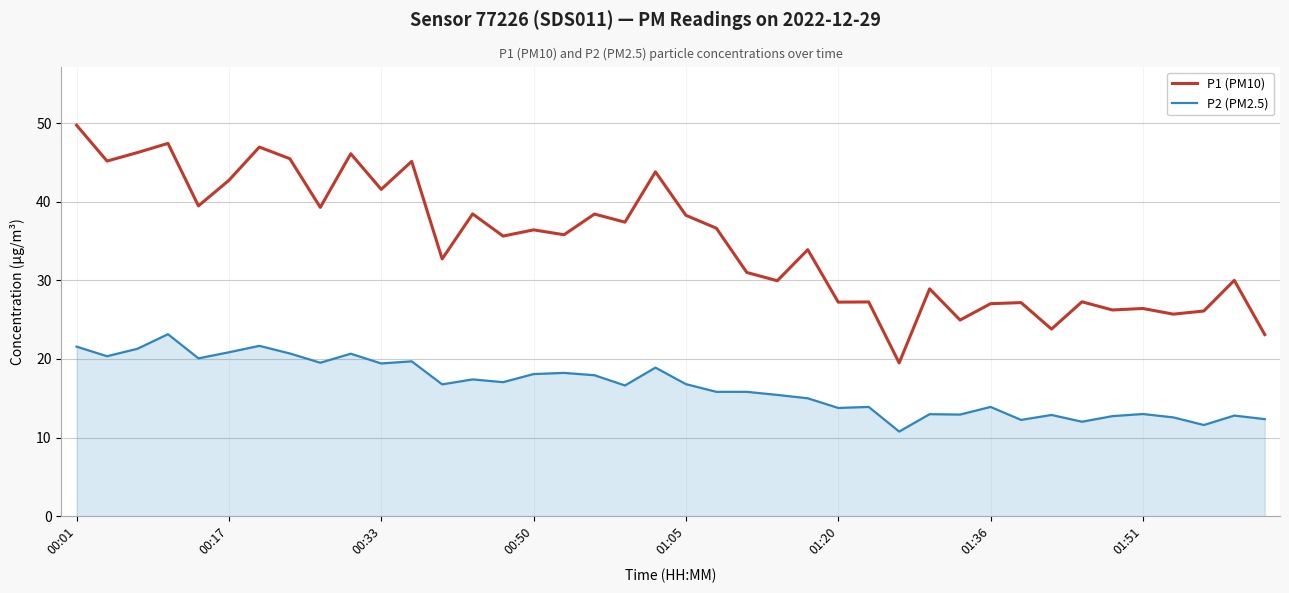

Rank the series by their average value, from highest to lowest.

P1 (PM10), P2 (PM2.5)